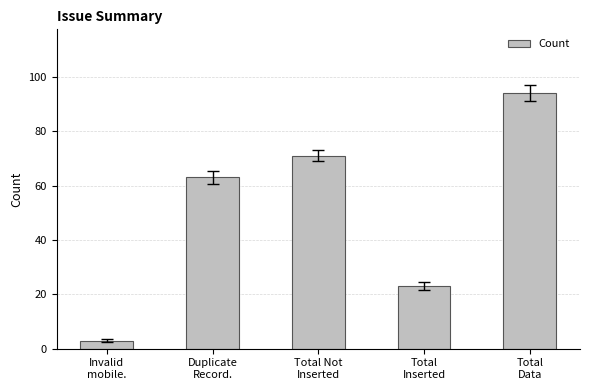

True or false: the data shows 23 at Total
Inserted.

True